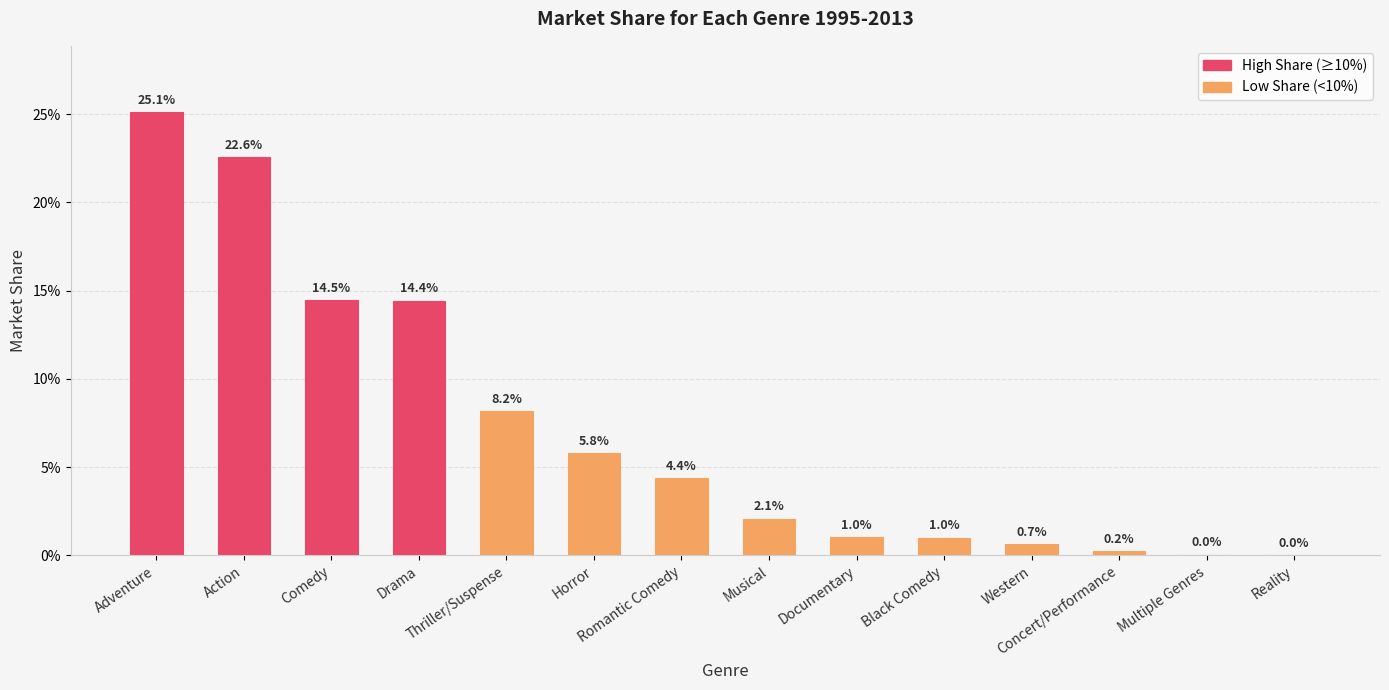

At which category does the chart reach its minimum across all series?

Reality